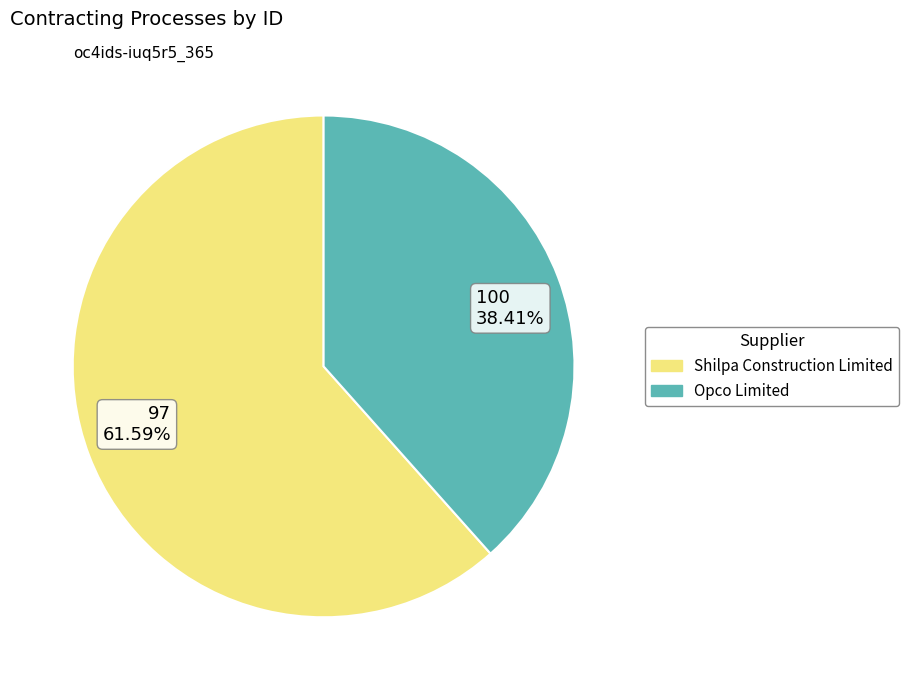

Does any single category account for the majority?

Yes